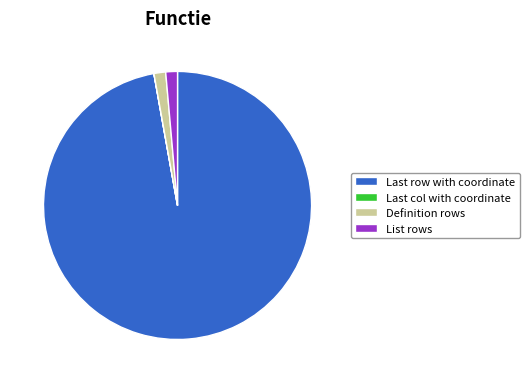

Does any single category account for the majority?

Yes